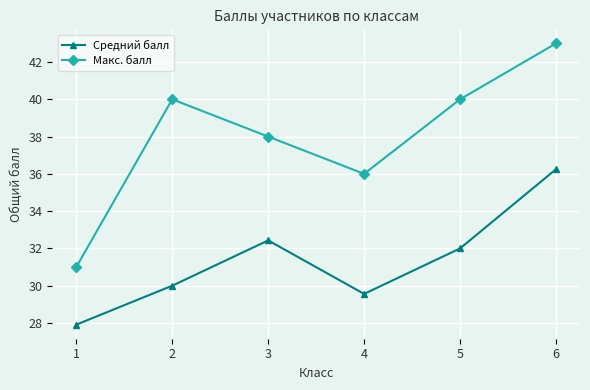

What is the difference between the maximum and minimum values in the Макс. балл series?

12.0